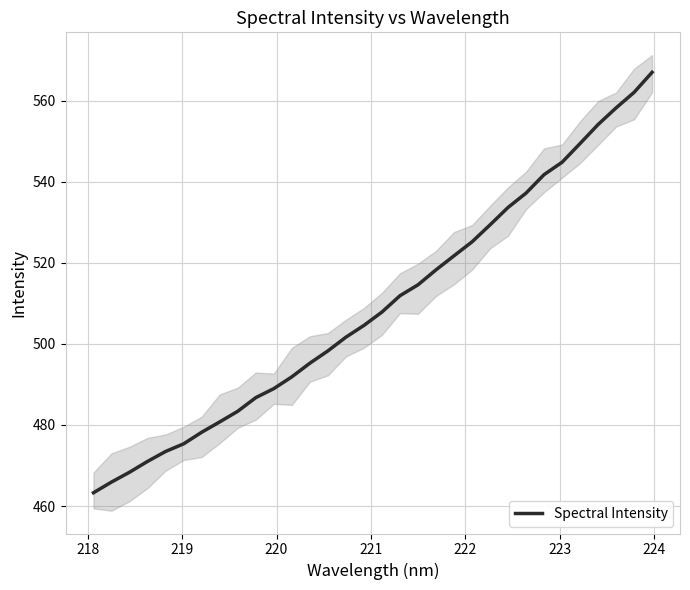

What is the highest value of the Spectral Intensity series?

567.0